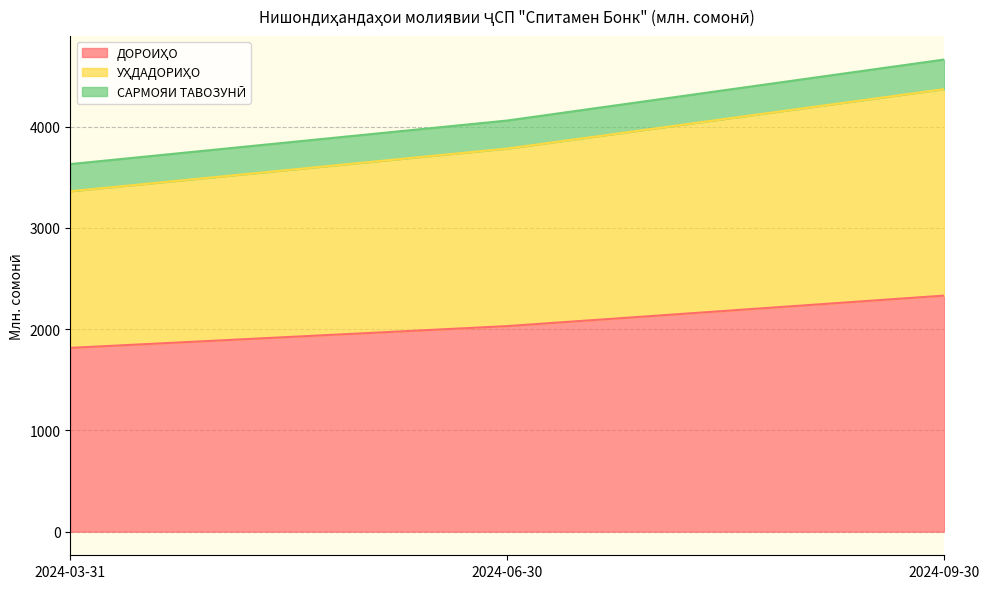

What is the difference between the maximum and minimum values in the ДОРОИҲО series?

516.5